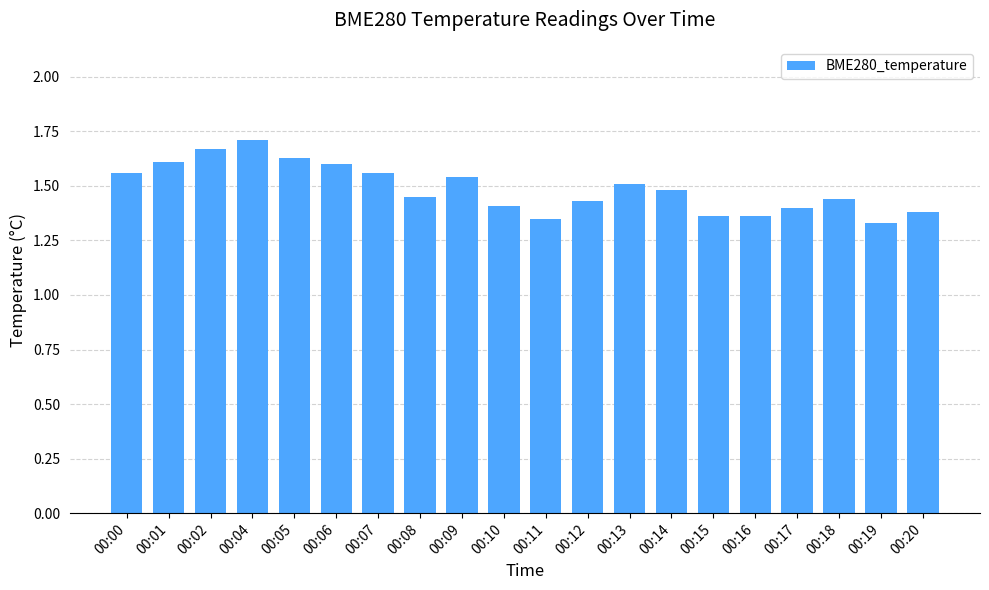

Count the values in the range 1 to 2.

20